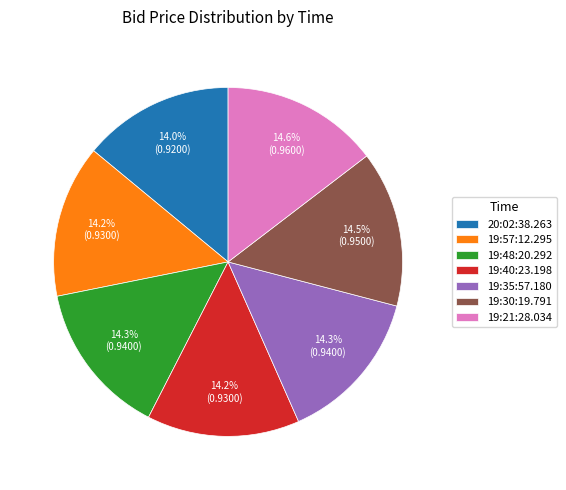

How many slices are in this pie chart?

7